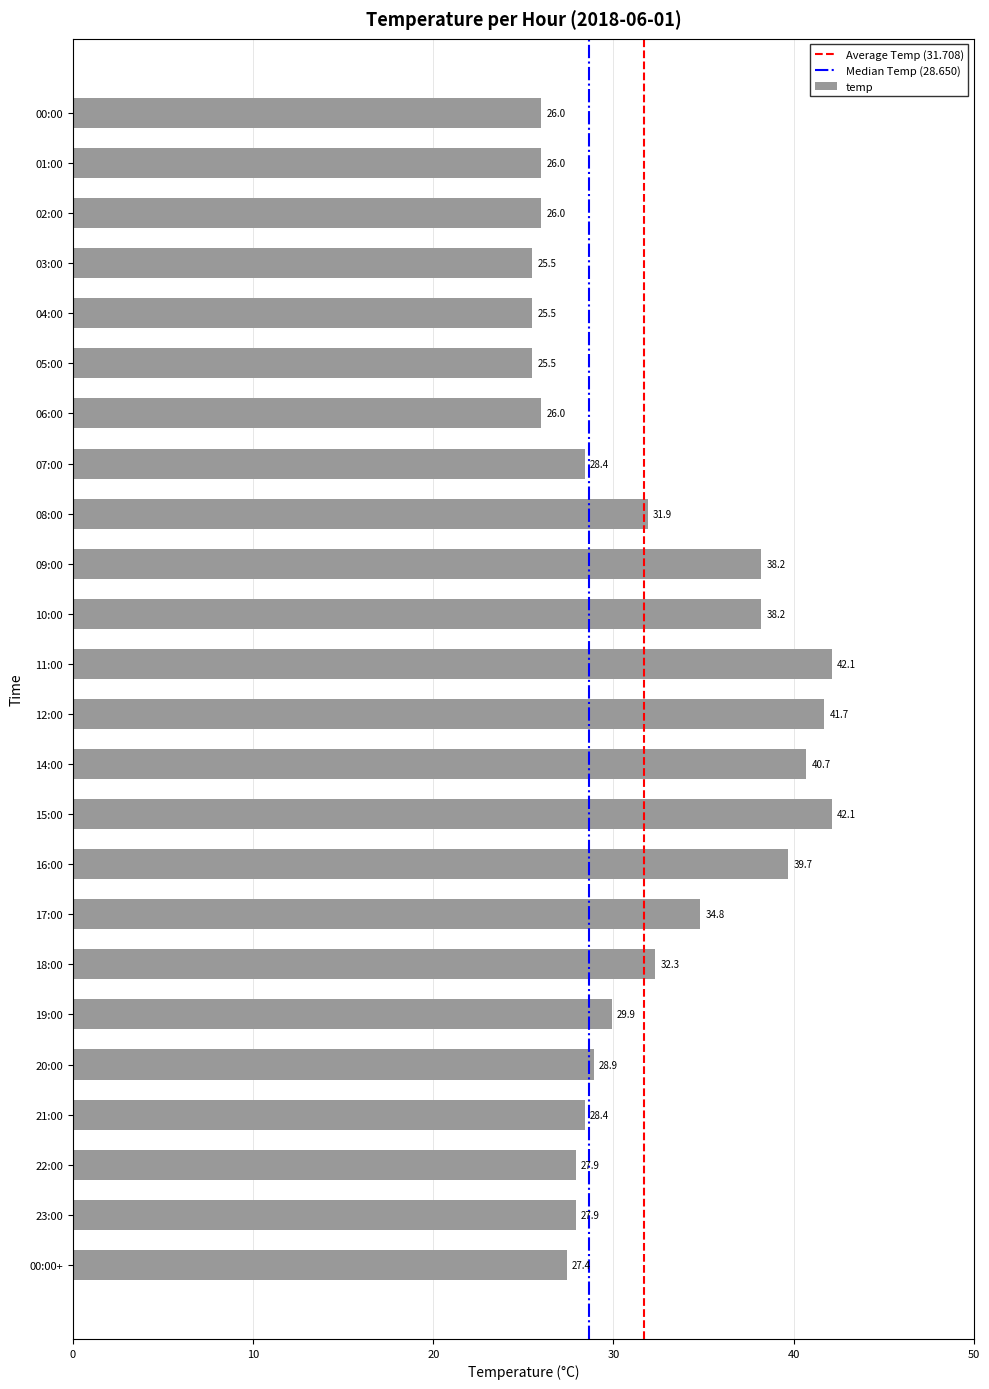

What is the greatest value displayed?

42.1